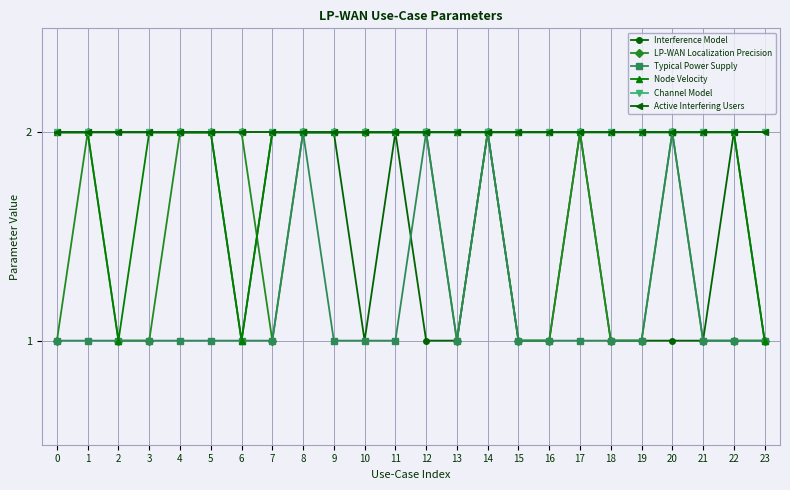

What is the difference between the maximum and minimum values in the Node Velocity series?

1